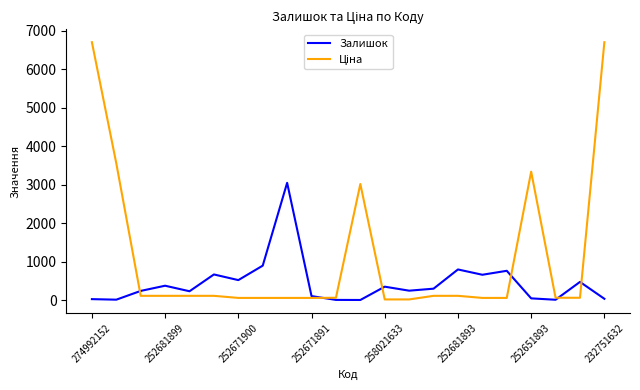

What is the maximum value for Залишок?

3048.0